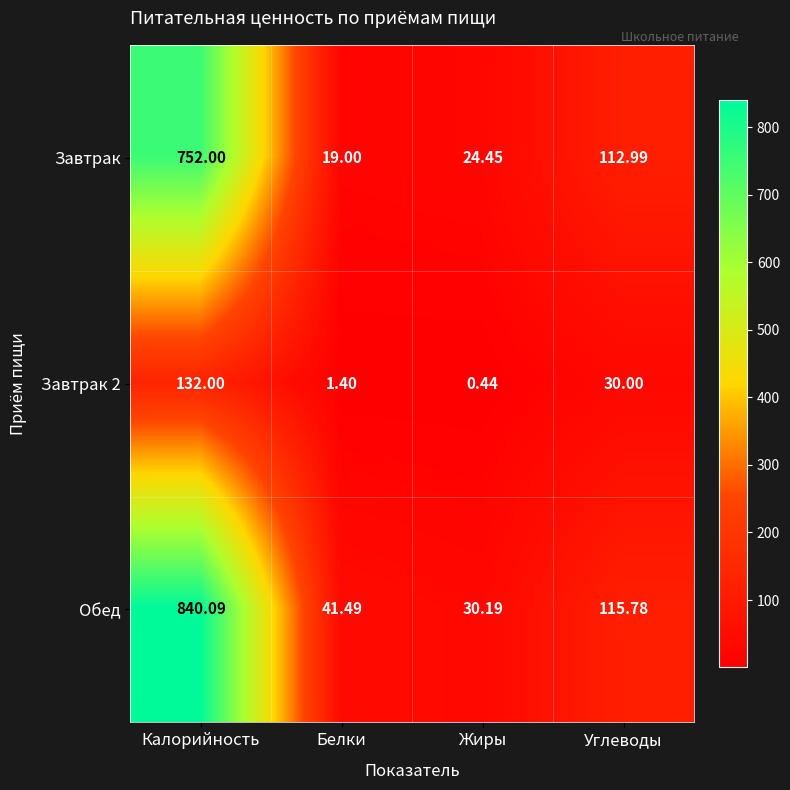

List the labels in order of Завтрак 2 value, smallest first.

Жиры, Белки, Углеводы, Калорийность